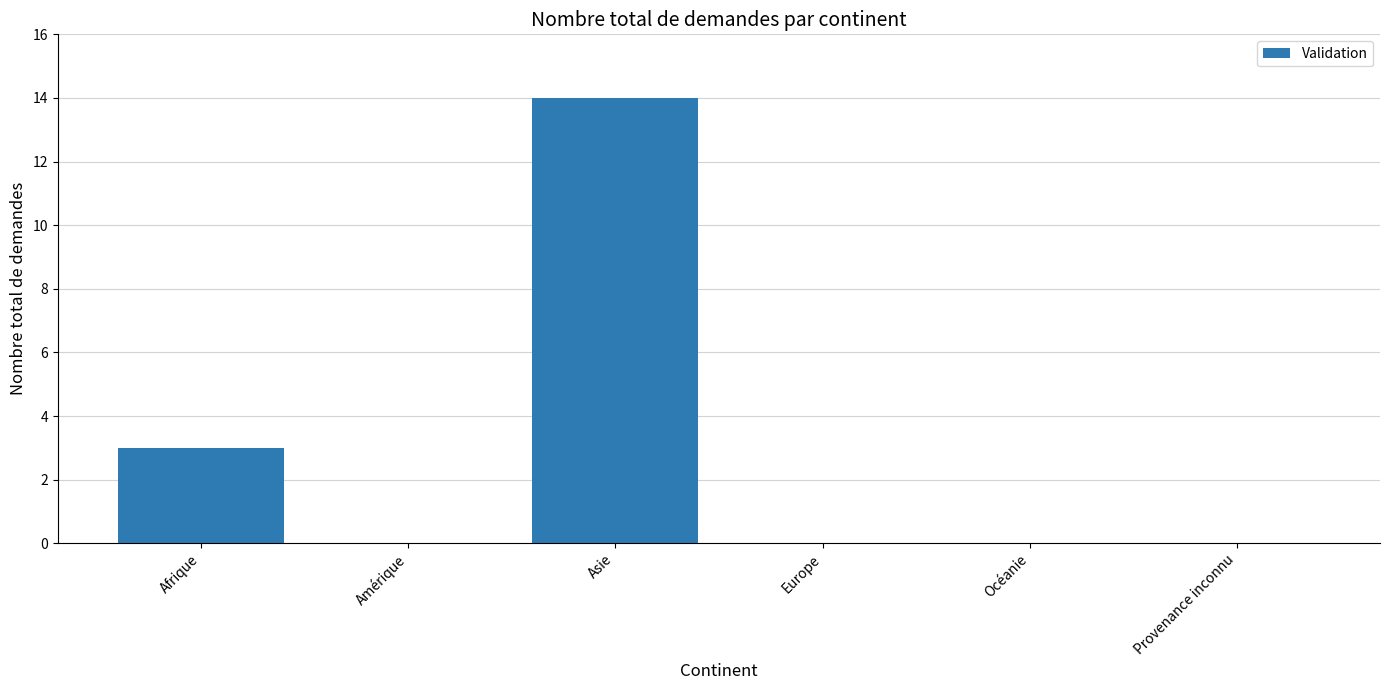

Reading left to right, list all the values displayed in this chart.

3	0	14	0	0	0